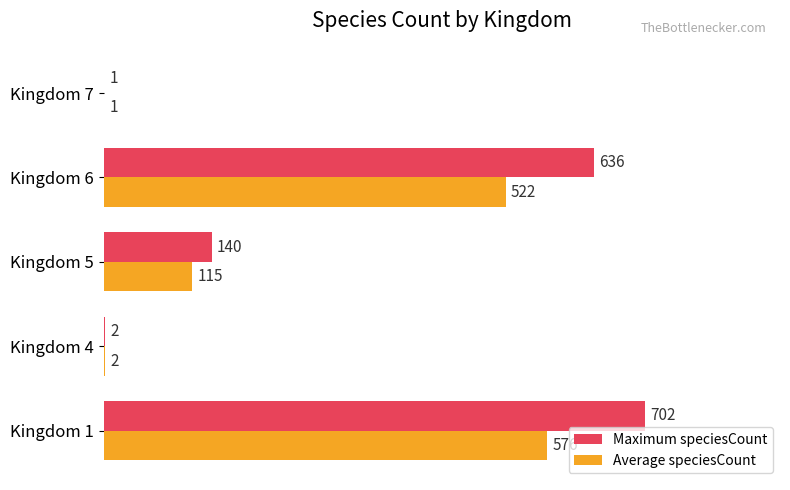

Which series has the largest total across all categories?

Maximum speciesCount